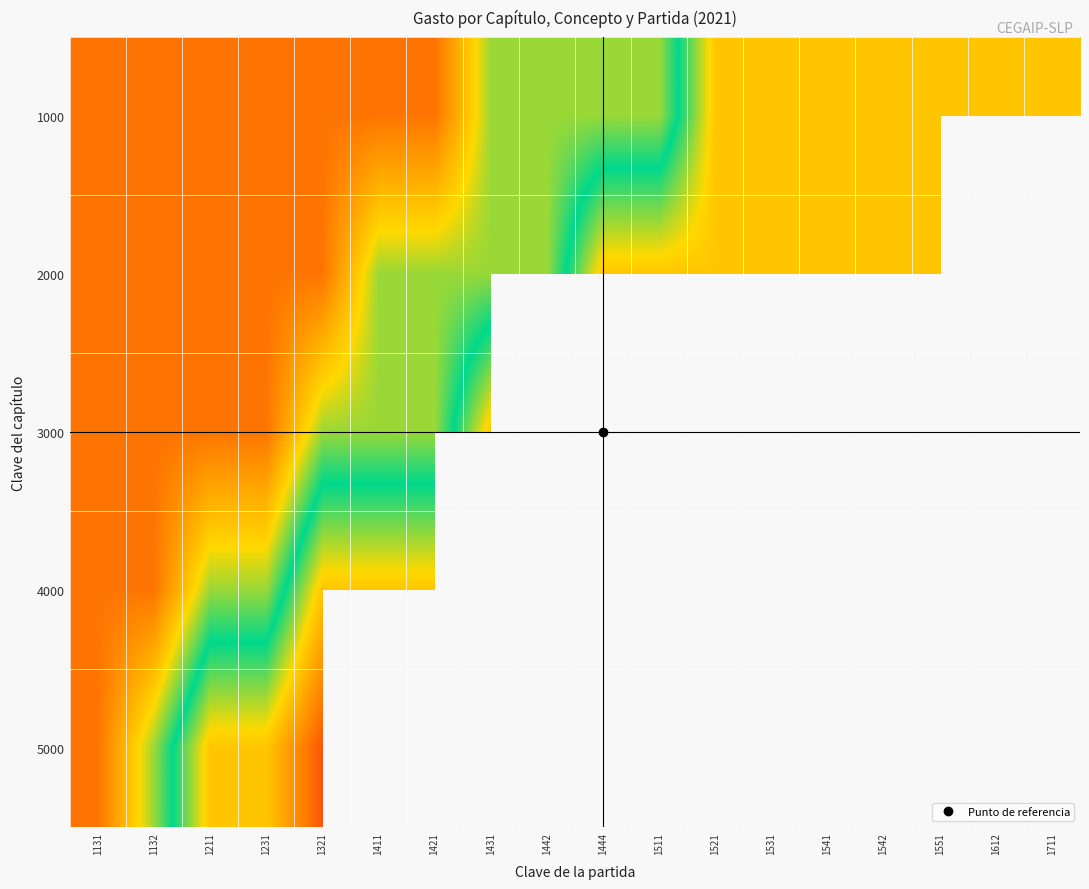

What is the spread (max minus min) of values at 1444?

0.3